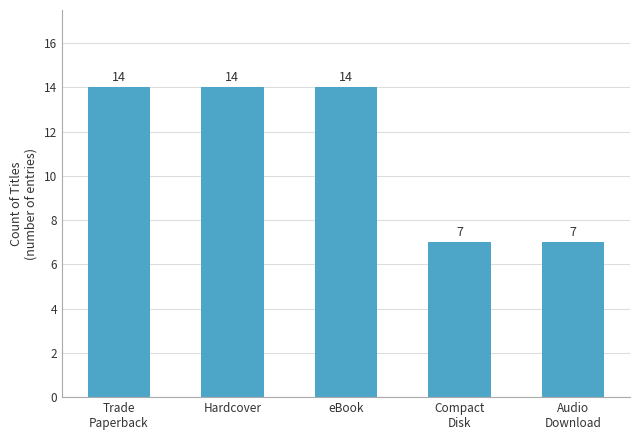

How many data points are less than 14?

2